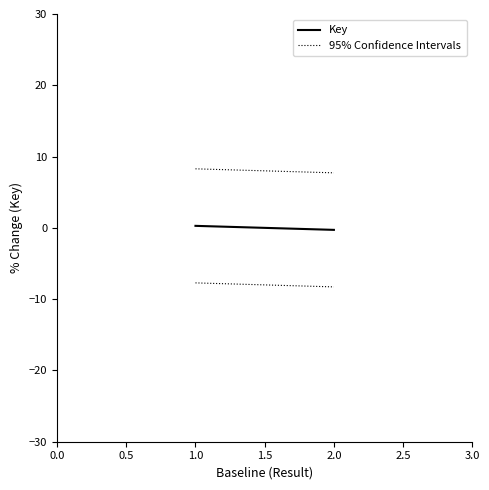

Rank the series at 1.0 from lowest to highest value.

Key, 95% Confidence Intervals